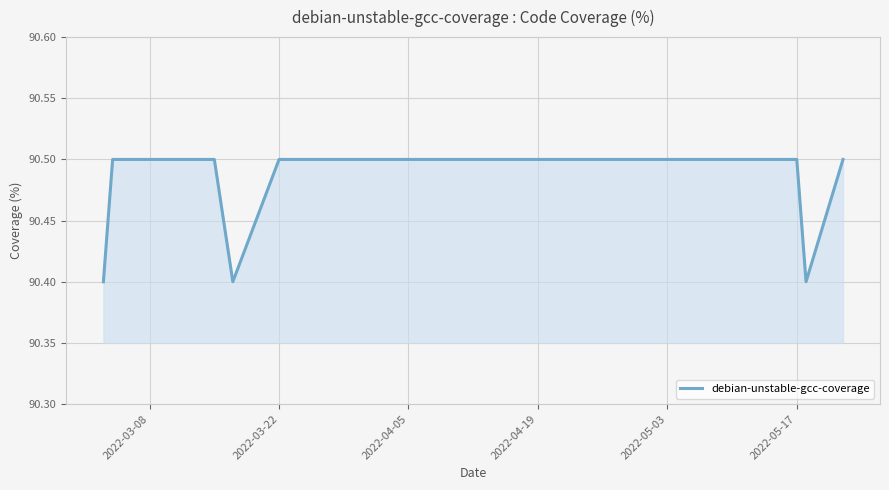

What is the minimum value shown in the chart?

90.4